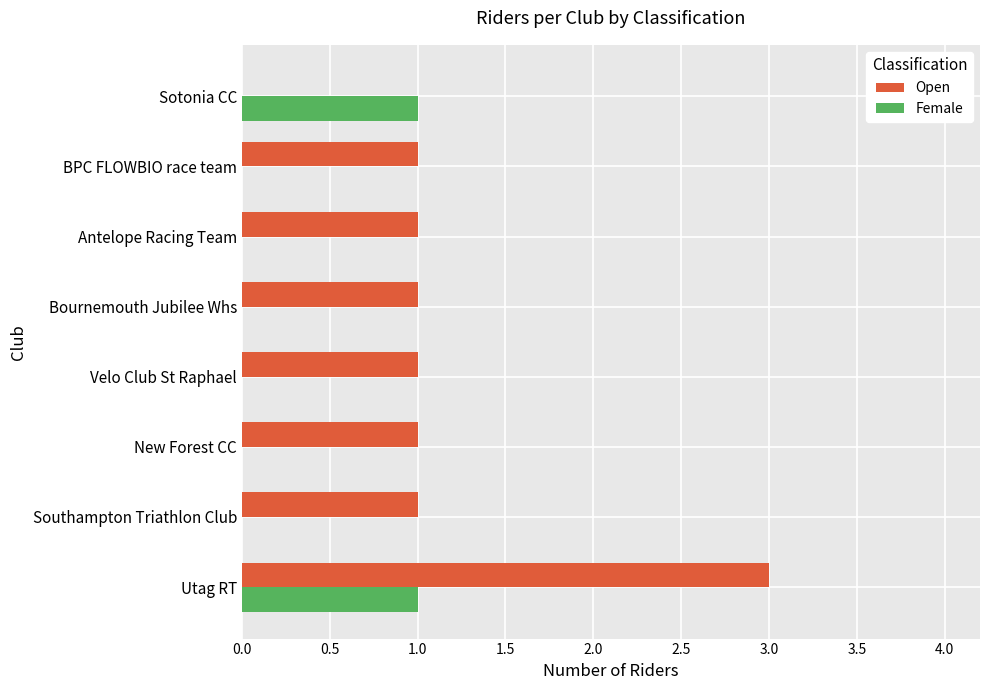

Which series has the largest total across all categories?

Open